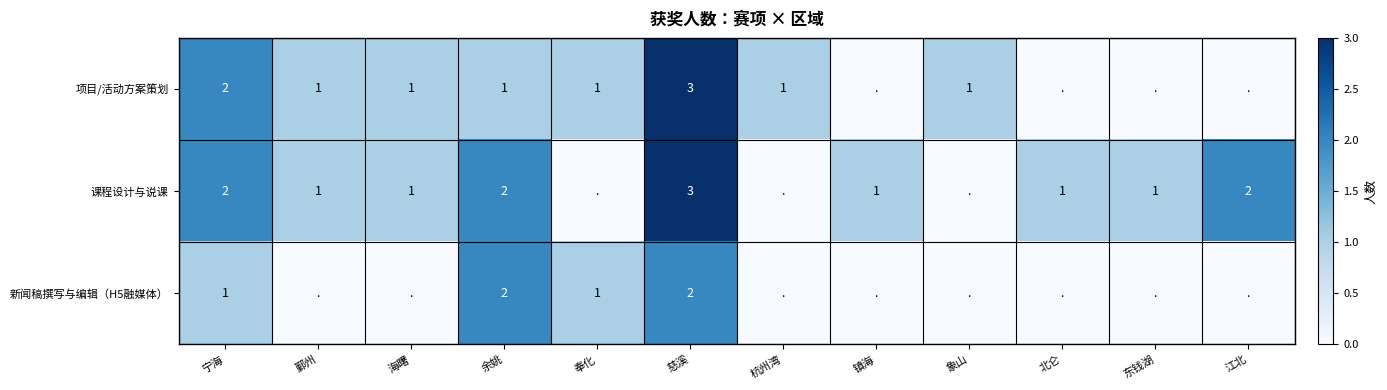

True or false: 项目/活动方案策划 has a value of 1 at 杭州湾.

True